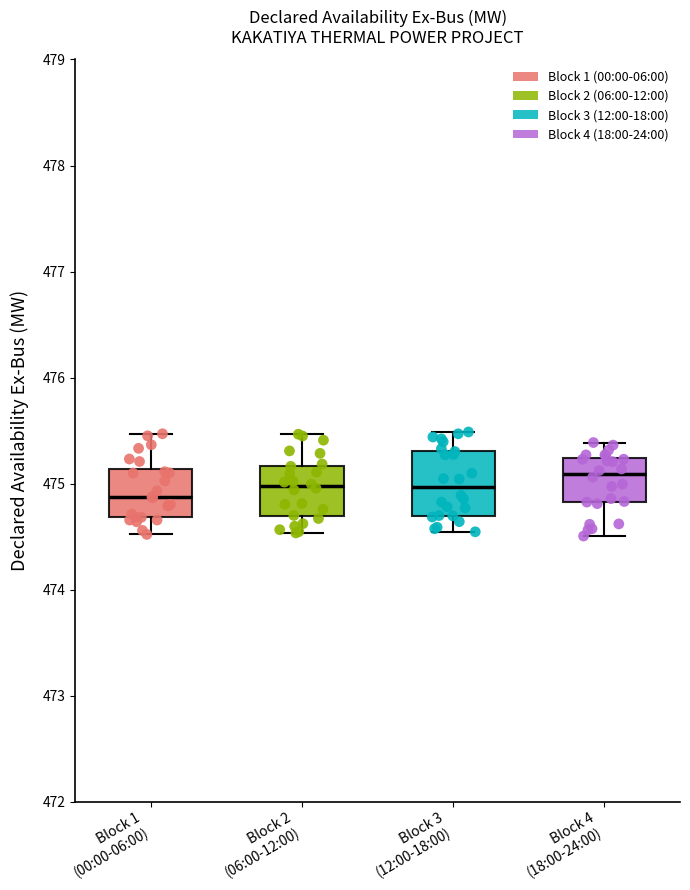

Reading left to right, read every box against the y-axis: the position of its median line, the range the box covers, and the ends of its whiskers. The values are not printed on the chart, so give them approximately, as read against the axis.

Block 1 (00:00-06:00): median 474.9, box 474.7 to 475.1, whiskers 474.5 to 475.5
Block 2 (06:00-12:00): median 475.0, box 474.7 to 475.2, whiskers 474.5 to 475.5
Block 3 (12:00-18:00): median 475.0, box 474.7 to 475.3, whiskers 474.5 to 475.5
Block 4 (18:00-24:00): median 475.1, box 474.8 to 475.2, whiskers 474.5 to 475.4